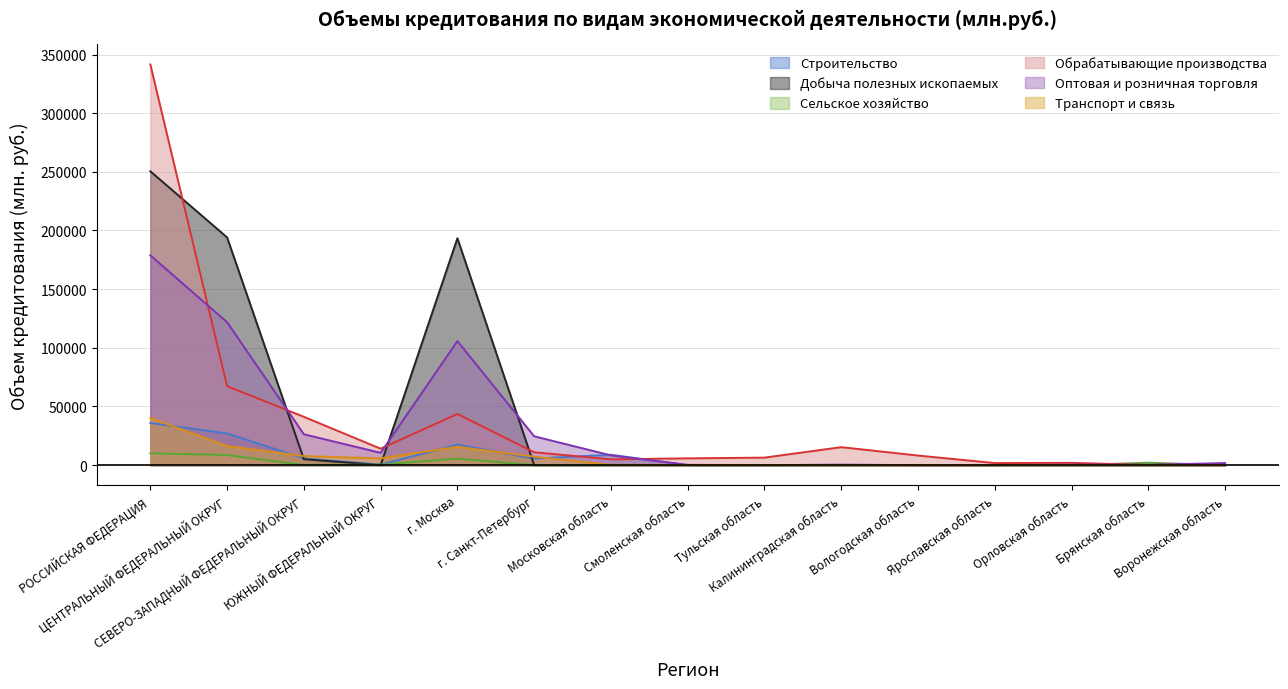

Reading right to left, extract all data points from this chart.

Строительство: 0	0	0	0	0	0	0	0	8876	5612	17483	476	5758	27023	35975
Добыча полезных ископаемых: 0	0	0	0	0	0	0	0	0	0	193404	10	5054	194116	250482
Сельское хозяйство: 19	2067	0	0	127	55	0	0	234	0	5566	407	182	8613	10043
Обрабатывающие производства: 1262	115	1985	1774	8197	15325	6425	5795	4953	10979	43638	14037	41193	67287	341502
Оптовая и розничная торговля: 1746	370	441	22	0	437	0	262	8318	24608	105718	10489	26350	121833	178838
Транспорт и связь: 0	13	0	0	0	14	178	181	249	7242	15670	5797	7757	16320	40256